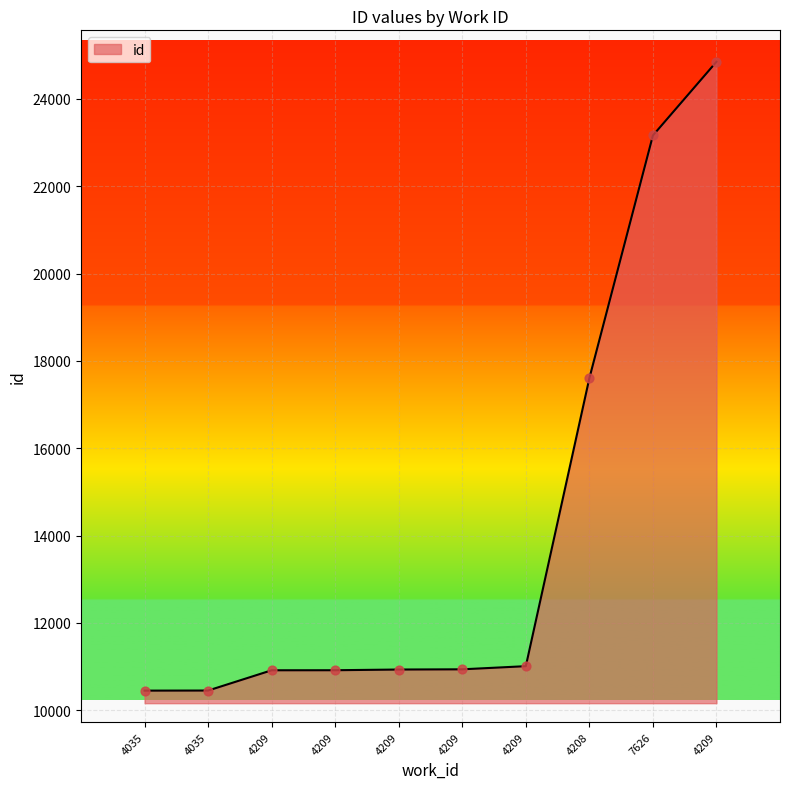

Does the chart have visible grid lines?

Yes